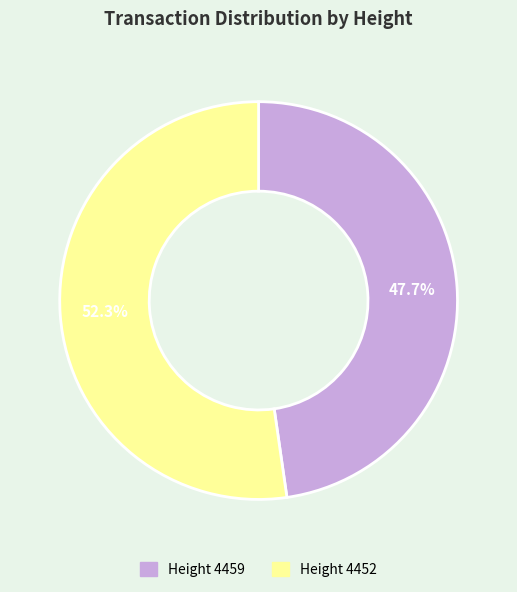

Is there a majority slice in this chart?

Yes